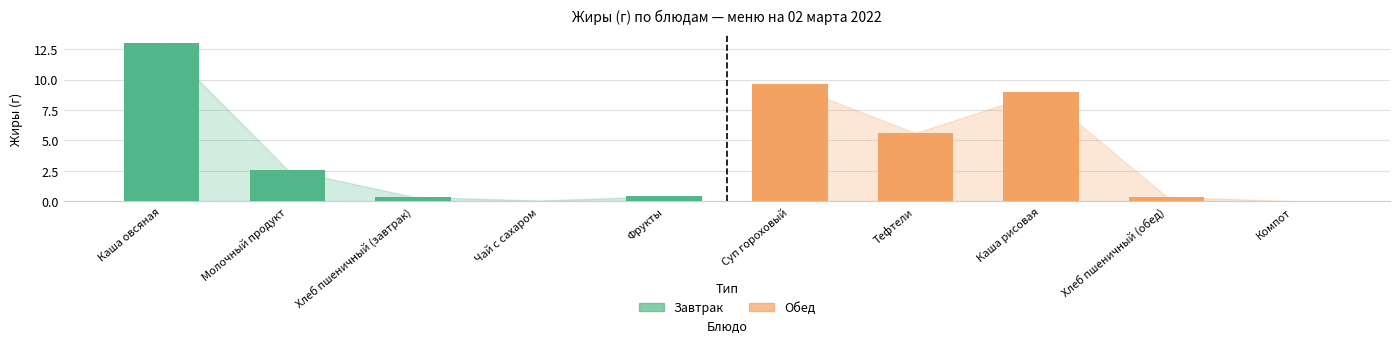

True or false: the data shows 0.1 at Фрукты.

False